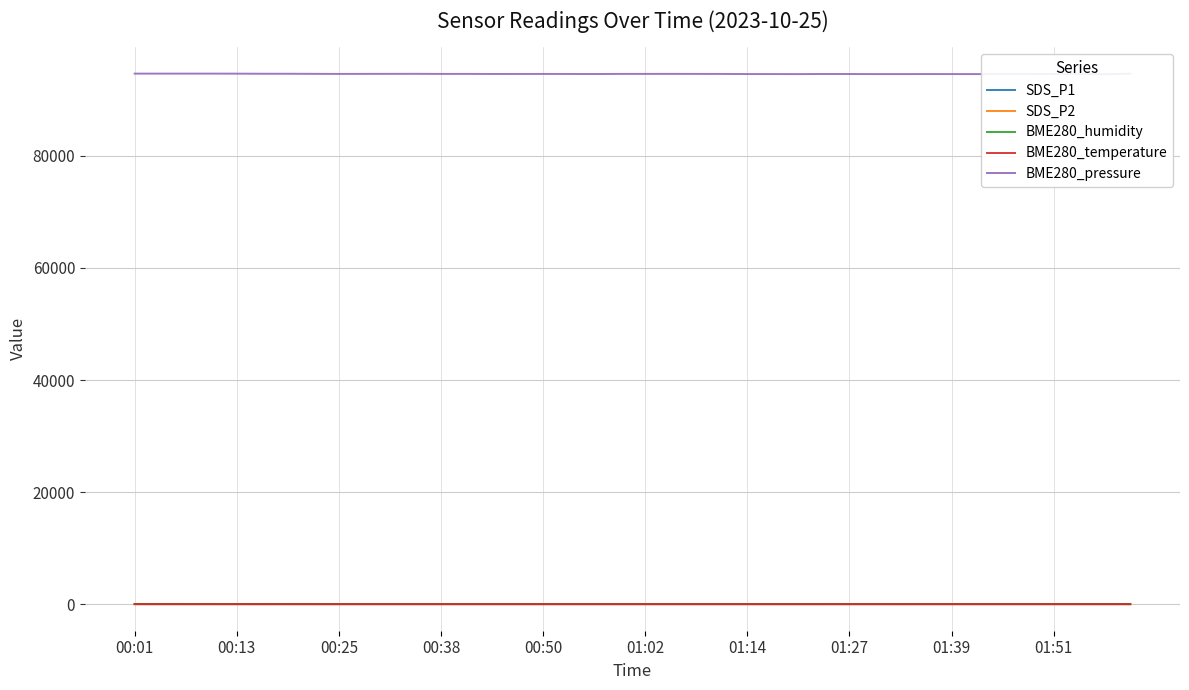

True or false: BME280_pressure and SDS_P2 intersect in this chart.

False